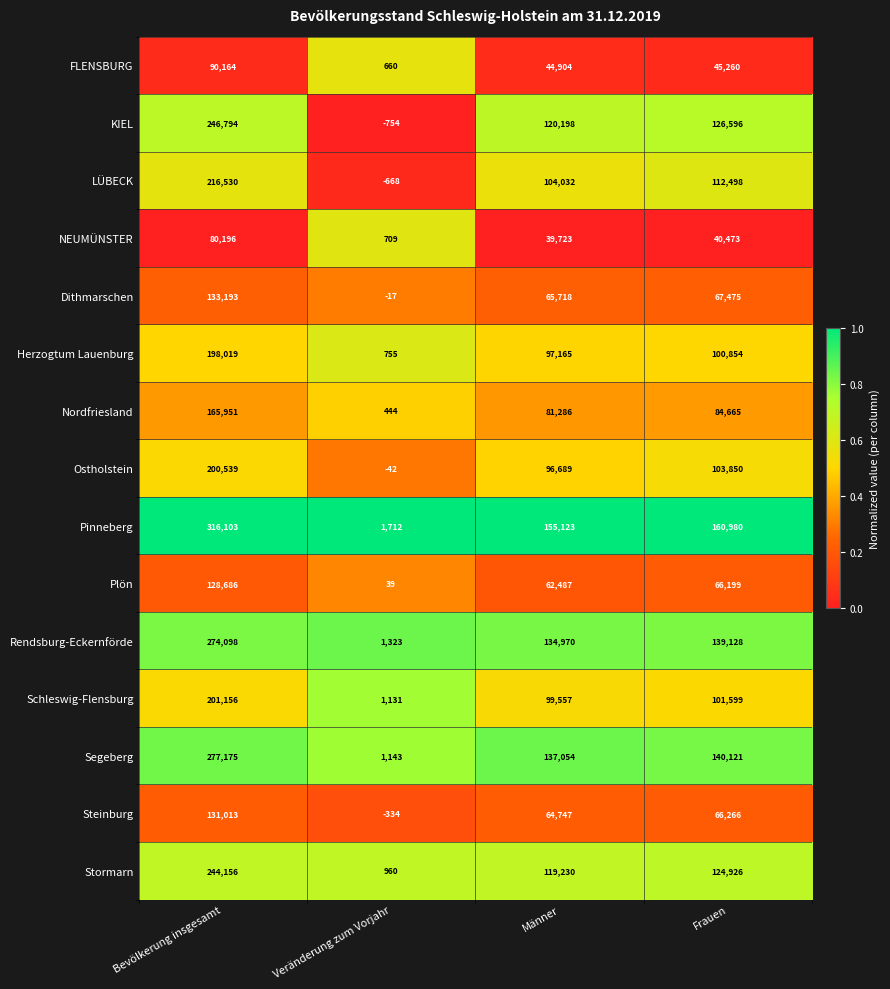

Count the number of data series in this chart.

15